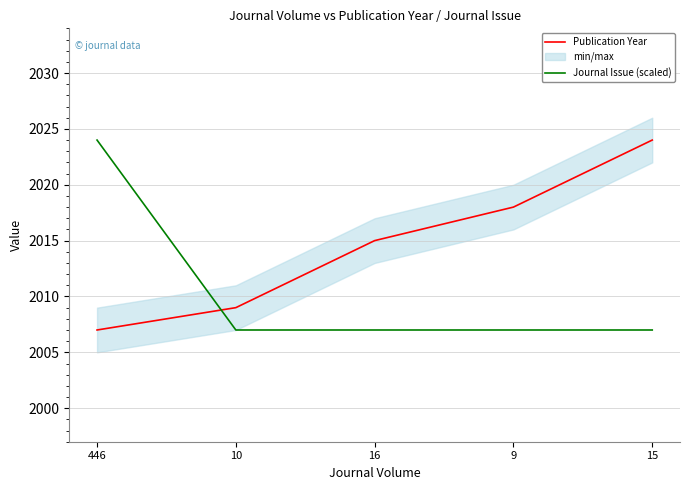

List the series in order of their overall mean, highest first.

Publication Year, Journal Issue (scaled)